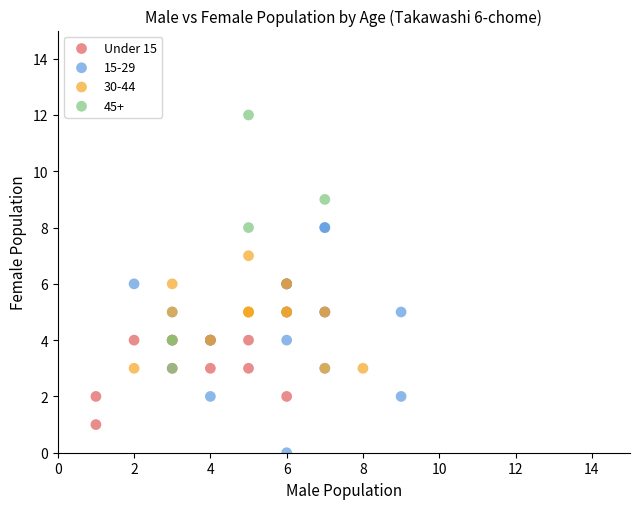

Which series has the widest spread of Y values?

45+